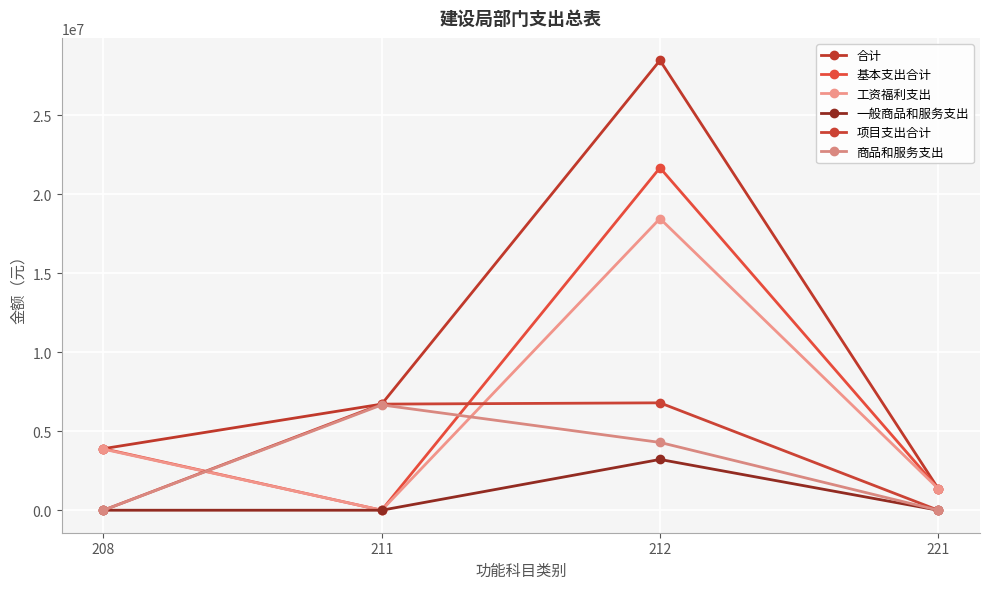

Reading left to right, extract all data points from this chart.

合计: 208=3893980.6	211=6713374.6	212=28460369.2	221=1365365.1
基本支出合计: 208=3893980.6	211=0.0	212=21665575.2	221=1365365.1
工资福利支出: 208=3866320.6	211=0.0	212=18452695.2	221=1365365.1
一般商品和服务支出: 208=0.0	211=0.0	212=3212880.0	221=0.0
项目支出合计: 208=0.0	211=6713374.6	212=6794793.9	221=0.0
商品和服务支出: 208=0.0	211=6663374.6	212=4290000.0	221=0.0